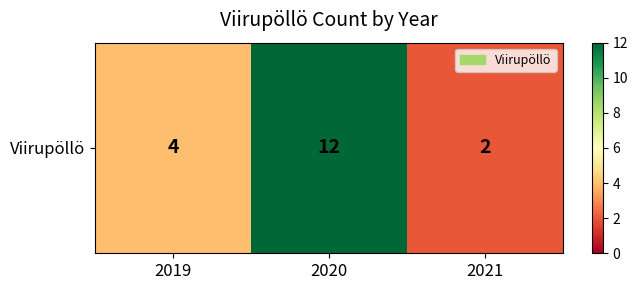

Is it true that the value at 2021 is 1?

False